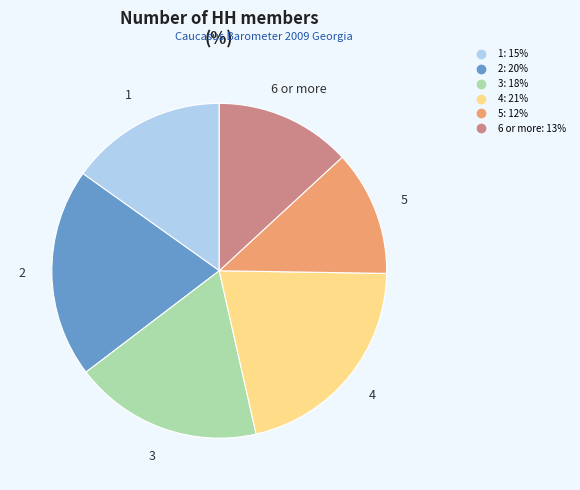

Which has a higher value, 5 or 4?

4